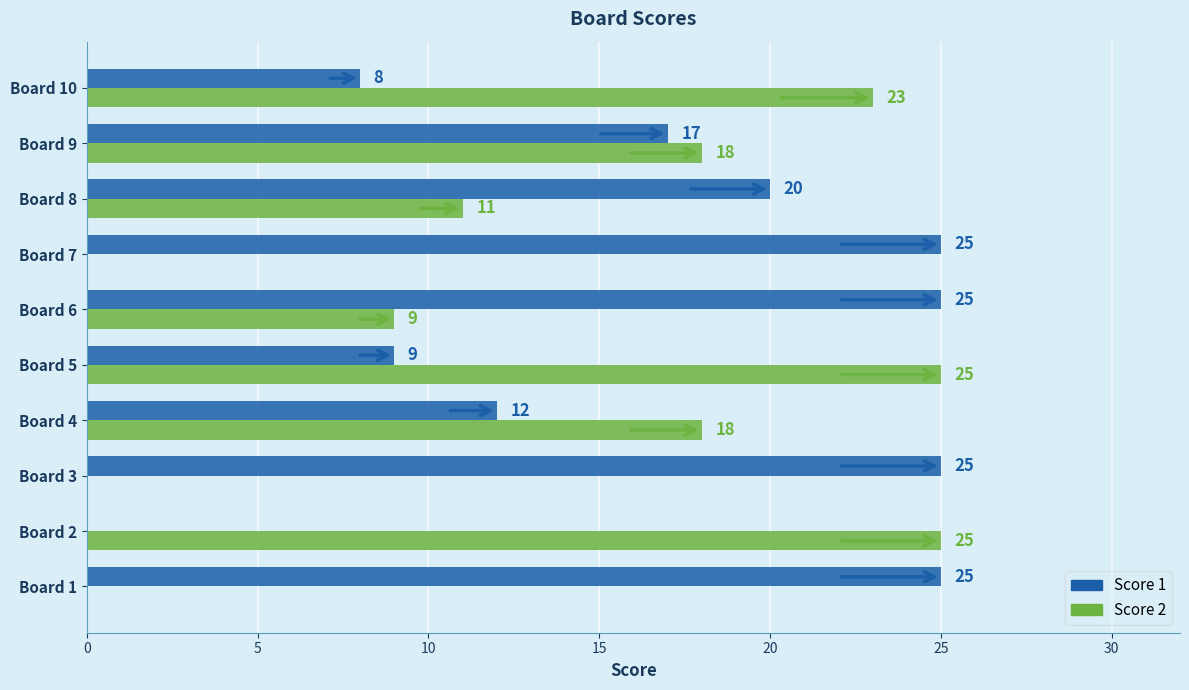

What is the greatest value displayed?

25